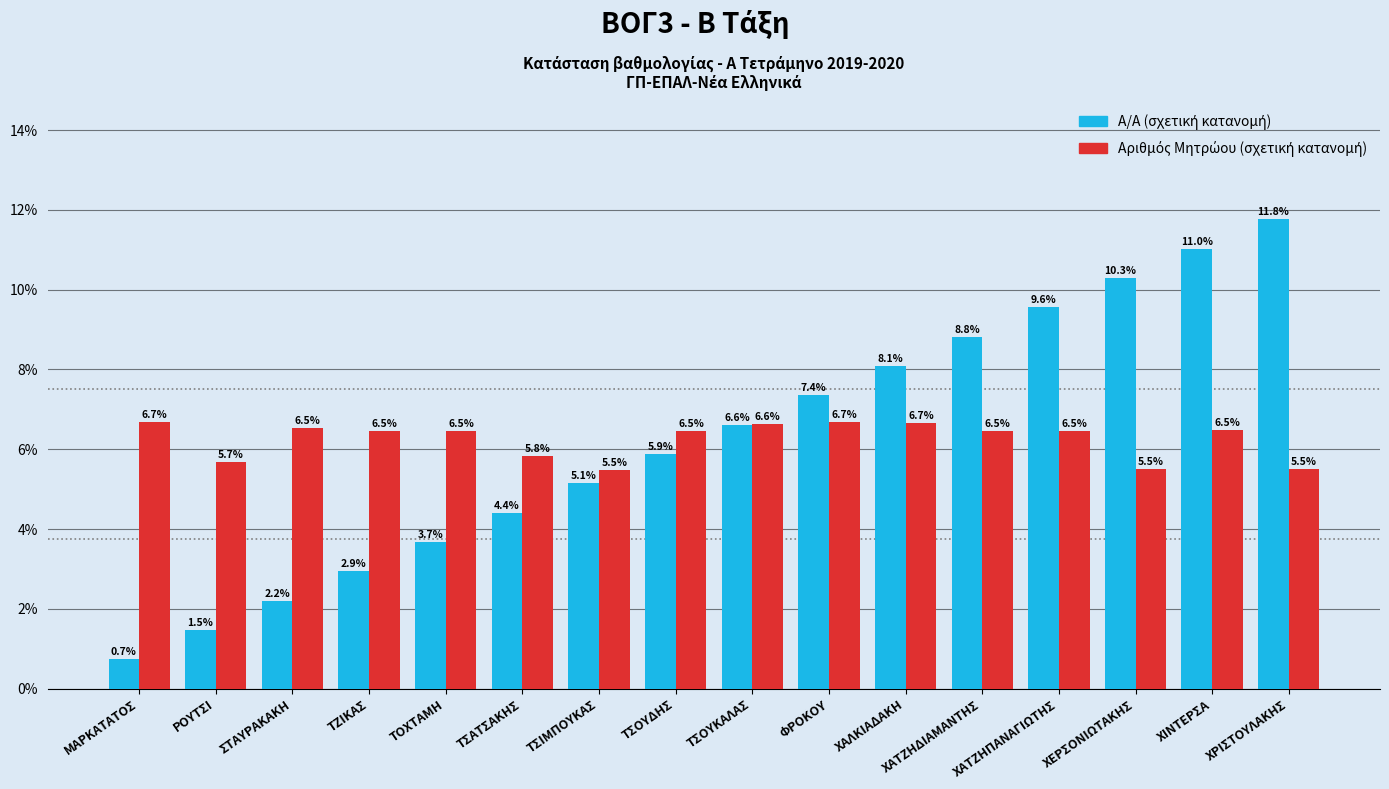

What is the maximum value shown in the chart?

11.8